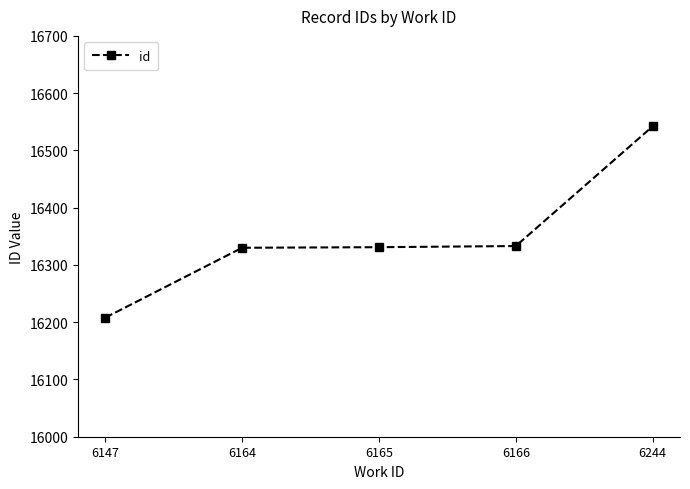

What is the value of the 4th point from the left?

16333